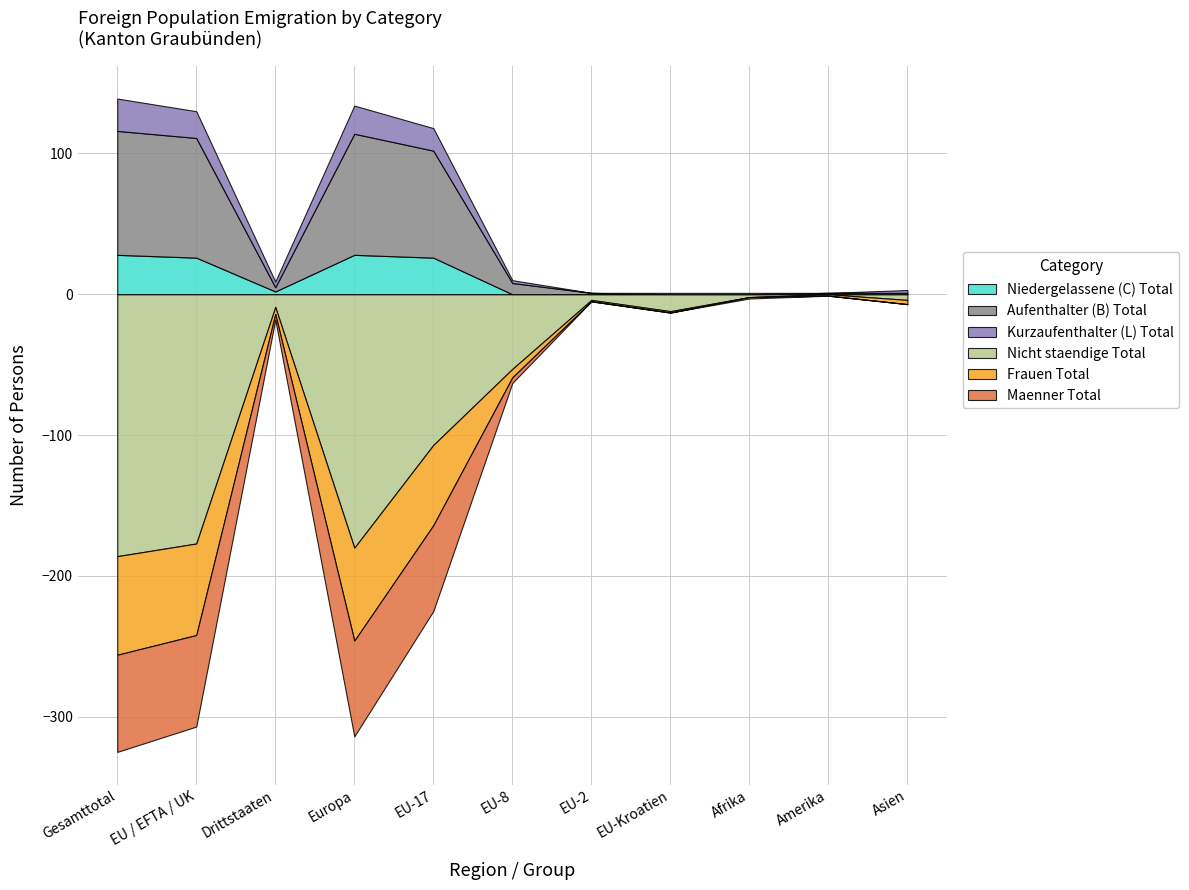

What is the value of the Maenner Total point at the 2nd from the left?

65